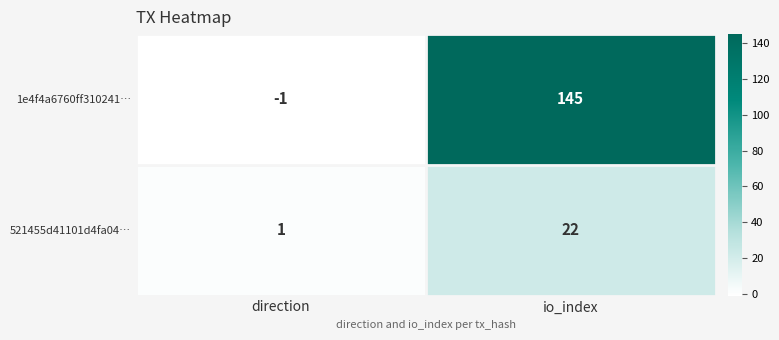

Between direction and io_index, which series saw the biggest shift?

1e4f4a6760ff310241…